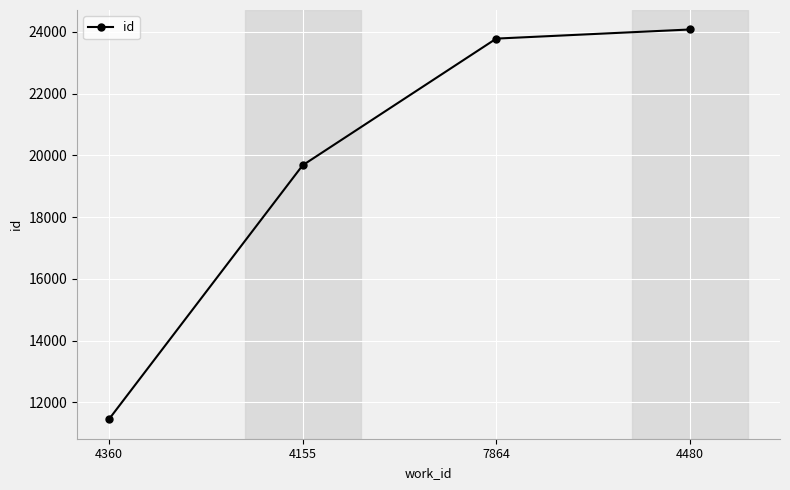

What is the minimum value shown in the chart?

11457